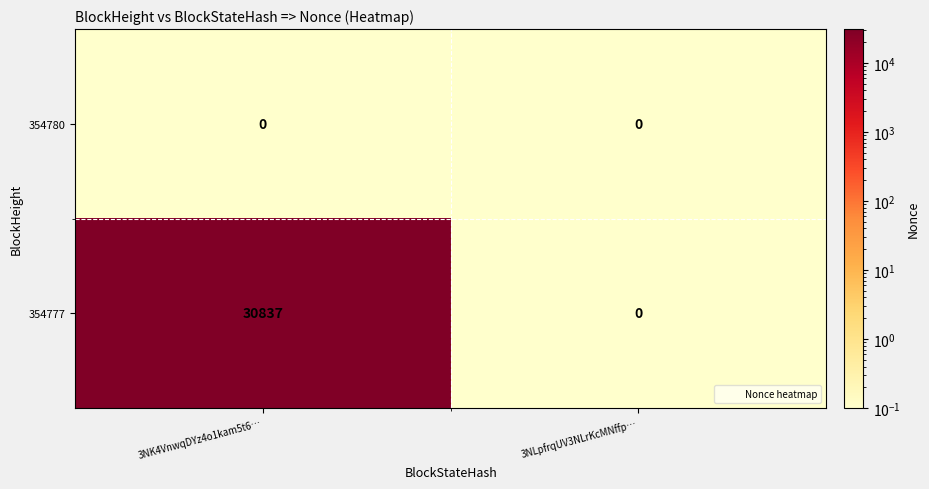

Which category has the highest value across all series?

3NK4VnwqDYz4o1kam5t6…